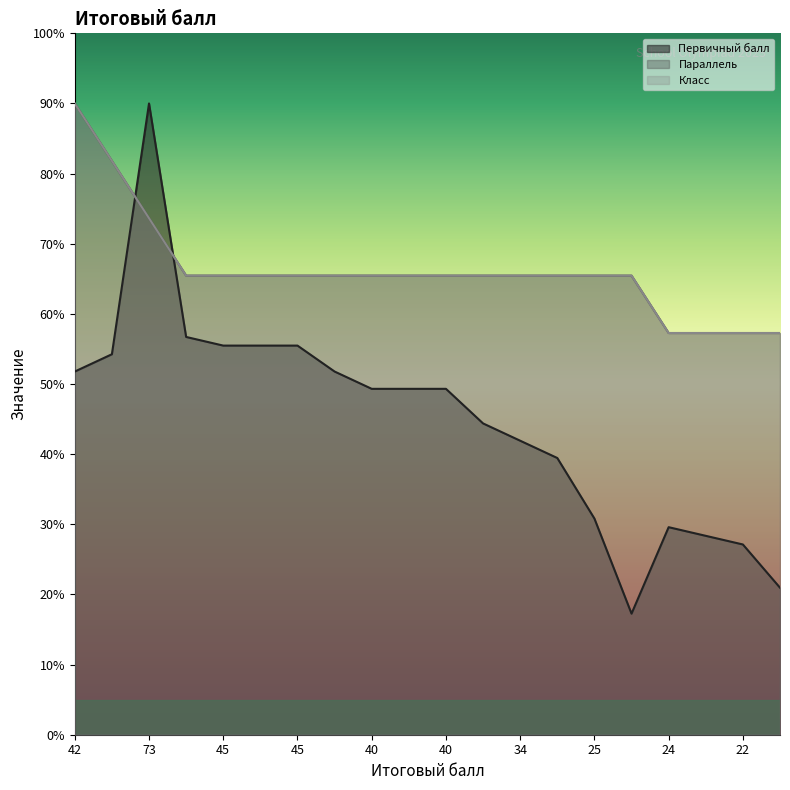

Where do Параллель and Первичный балл first cross each other?

44 and 73